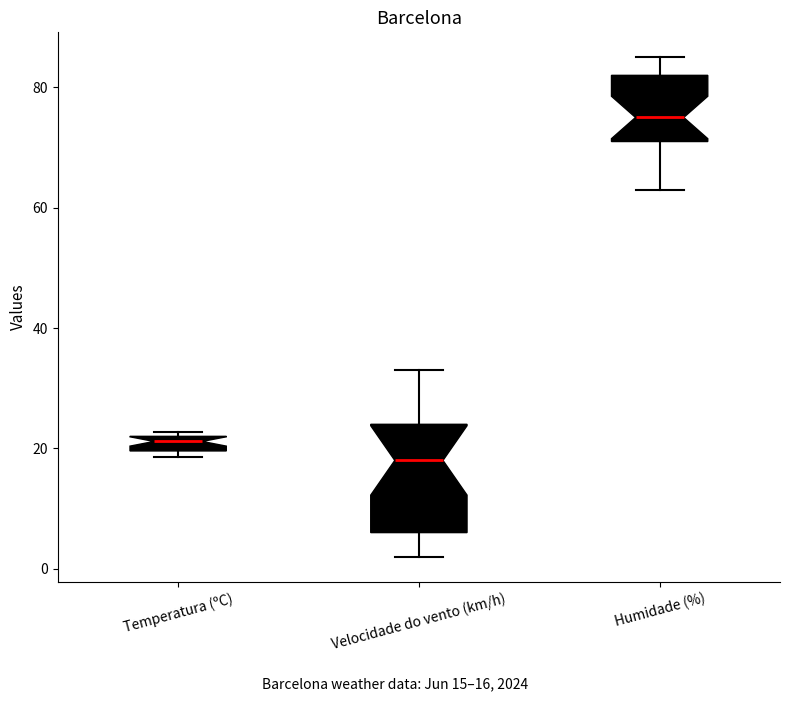

Comparing the boxes themselves (not the whiskers), which one is the tallest?

Velocidade do vento (km/h)